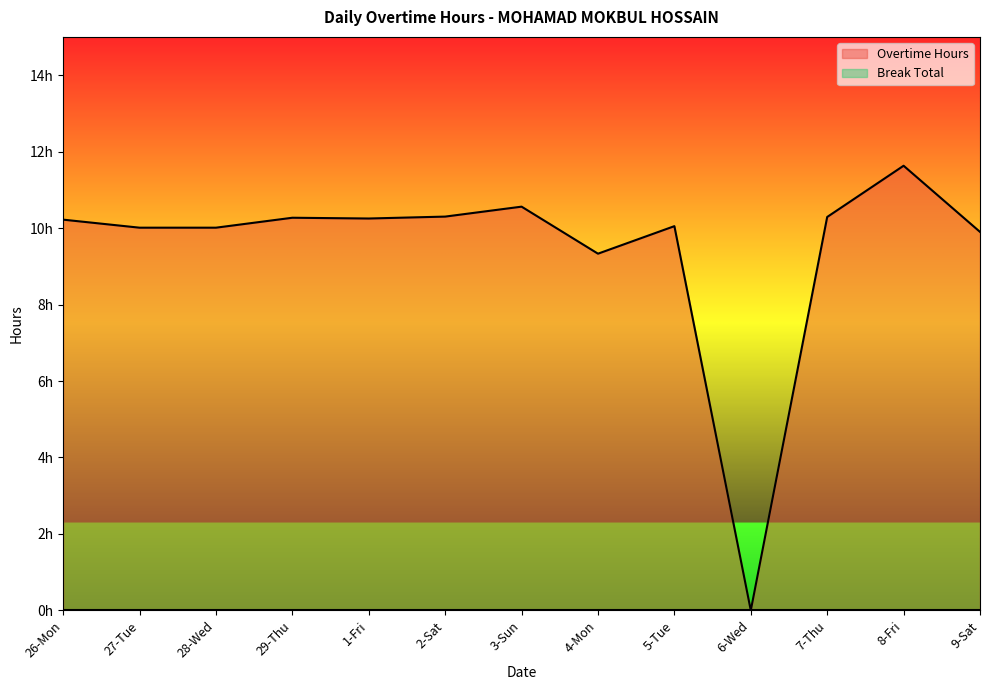

How many points are higher than both their immediate neighbors (excluding endpoints)?

4